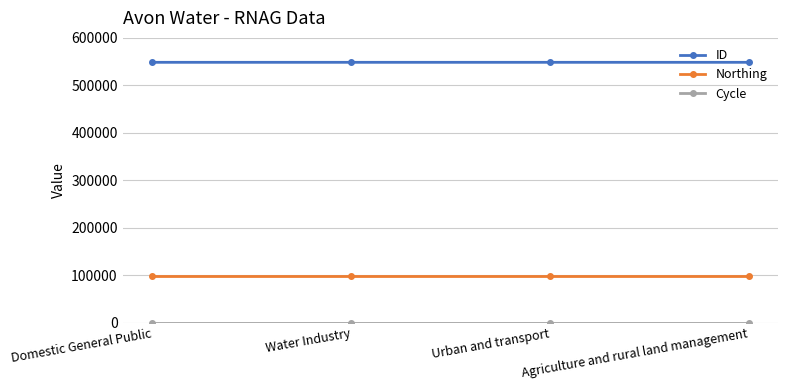

True or false: ID and Northing intersect in this chart.

False